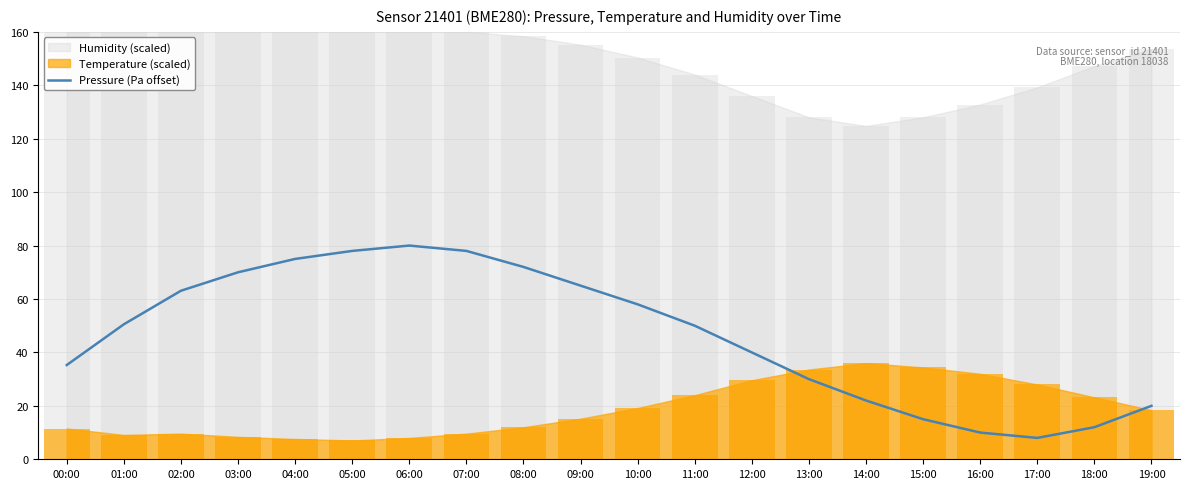

At which category does the chart reach its minimum across all series?

17:00